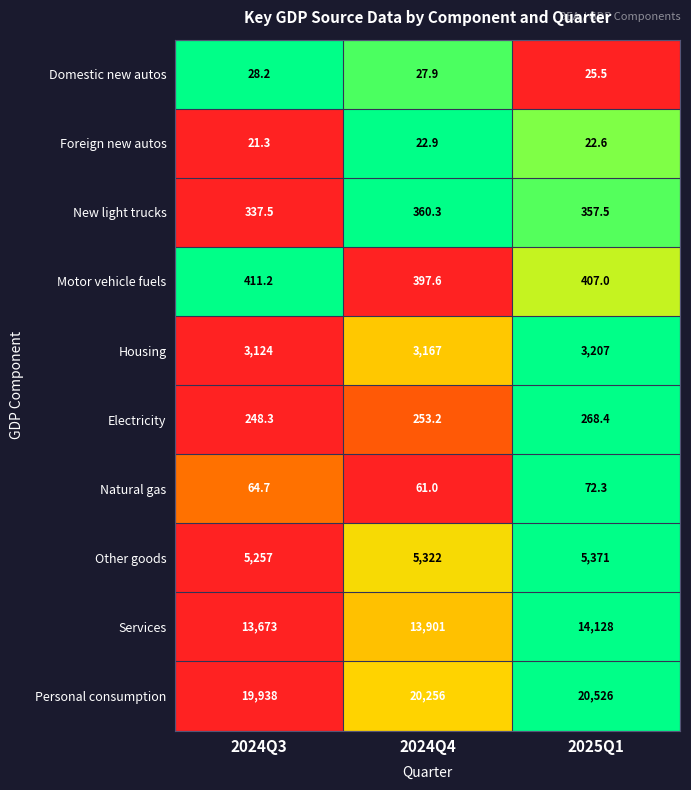

Which series has the widest spread of values?

Personal consumption